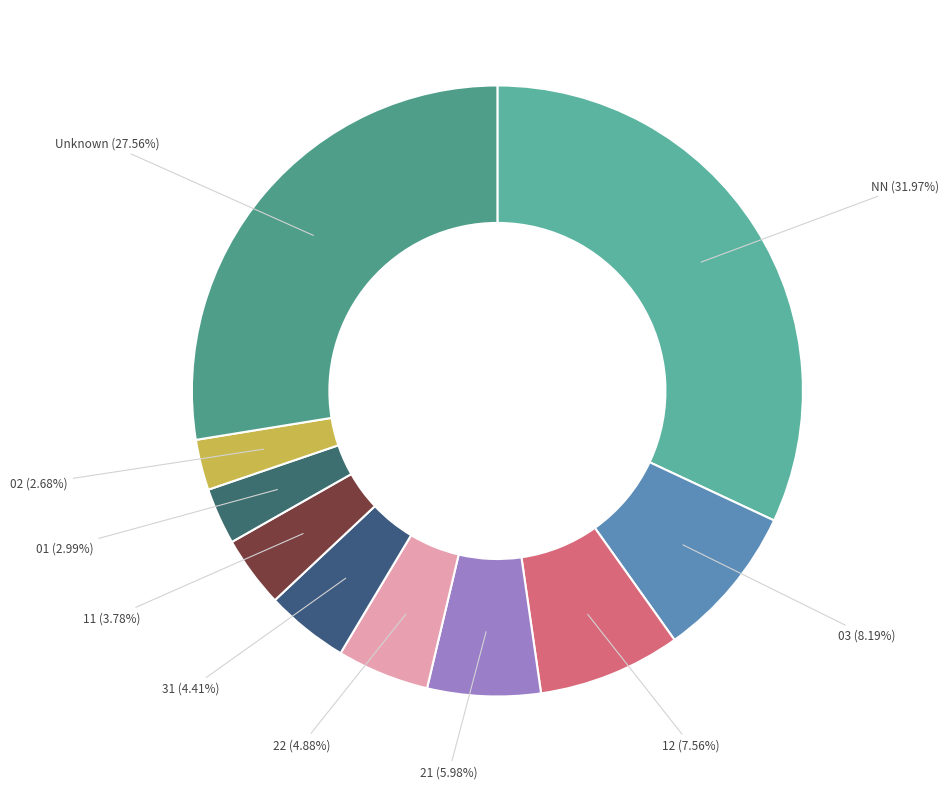

Count the number of slices in the pie.

10